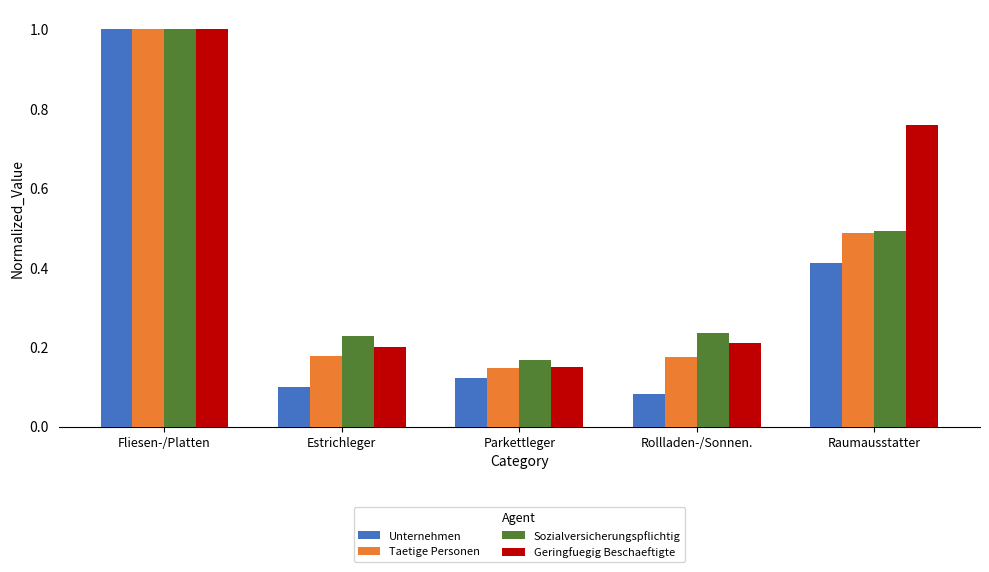

At which label does Sozialversicherungspflichtig reach its peak?

Fliesen-/Platten